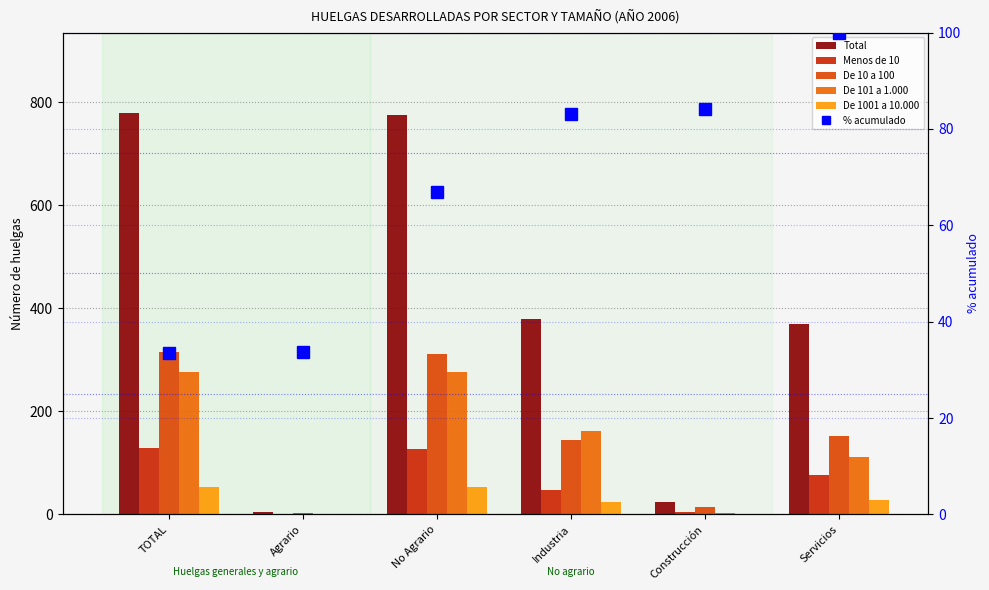

What is the sum of all De 101 a 1.000 values?

830.0